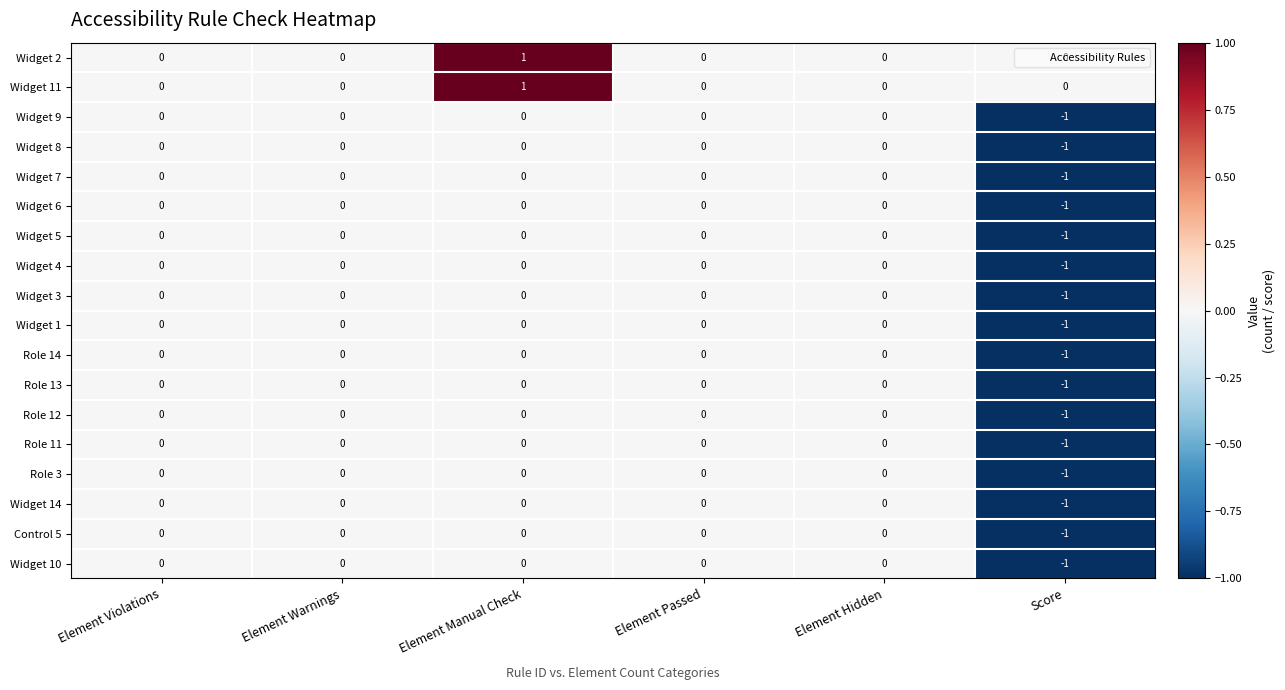

Is it true that Role 12 equals -2 at Score?

False